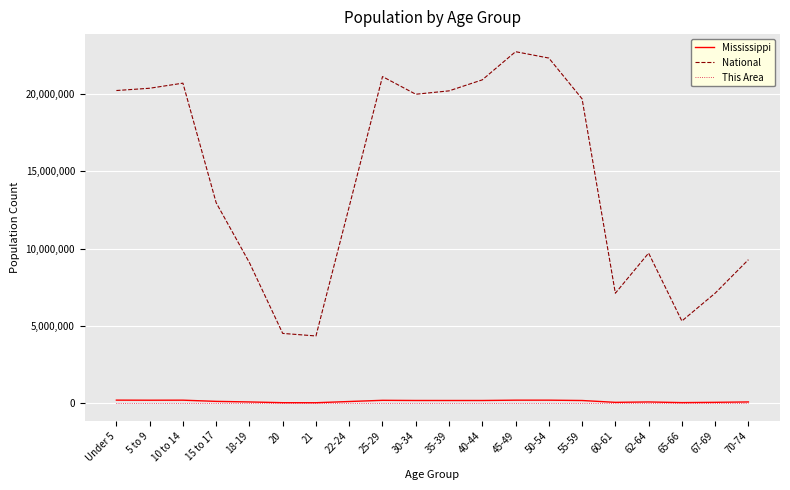

Which series has the largest range (max minus min)?

National